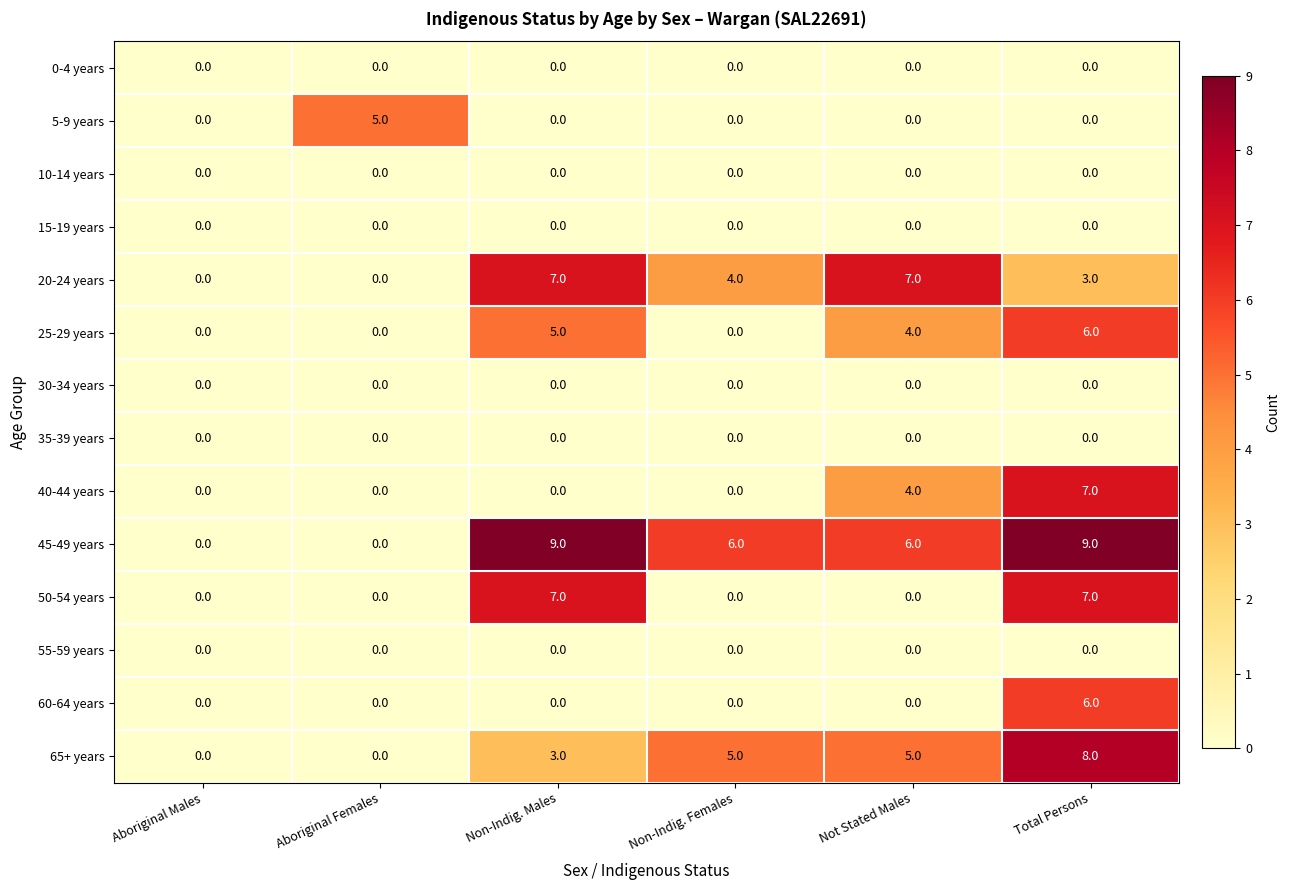

What is the difference between the second highest and minimum values in the 40-44 years series?

4